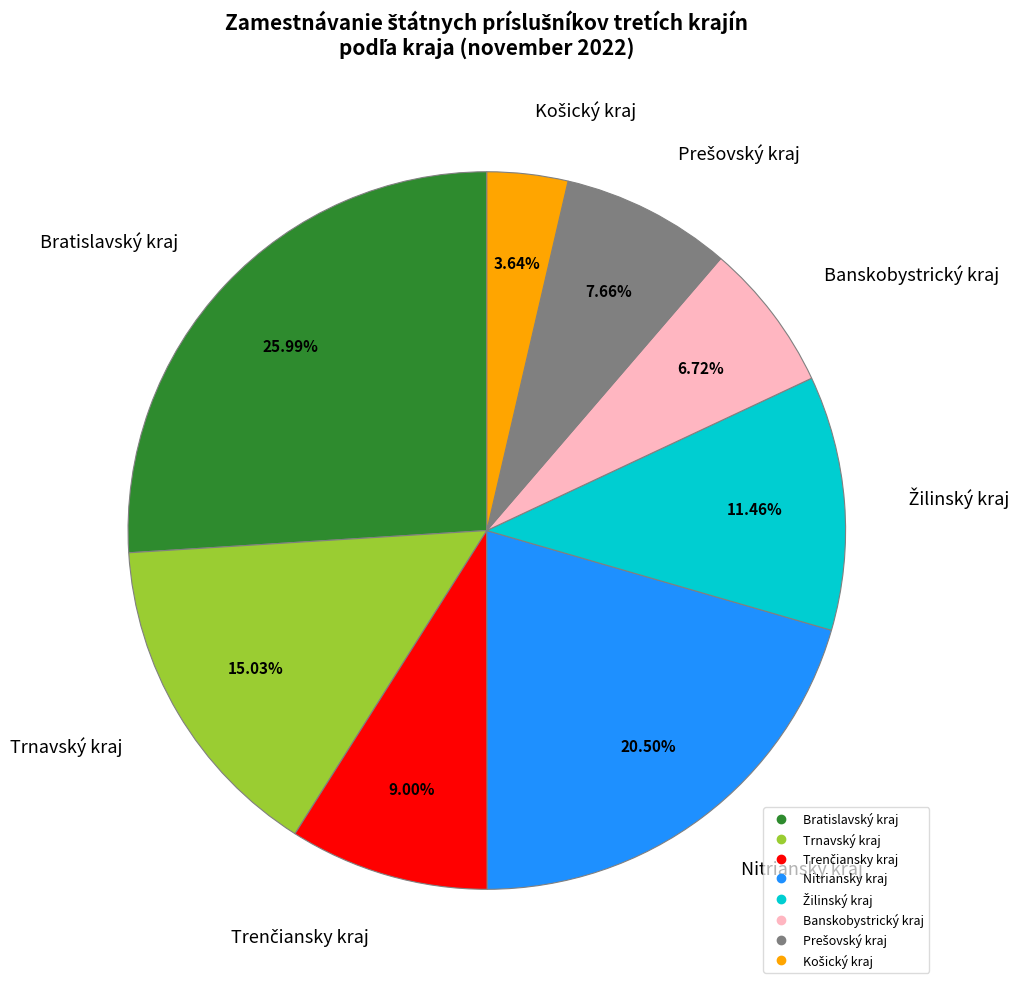

To the nearest percent, what is the difference between the largest and smallest slice percentages?

22%